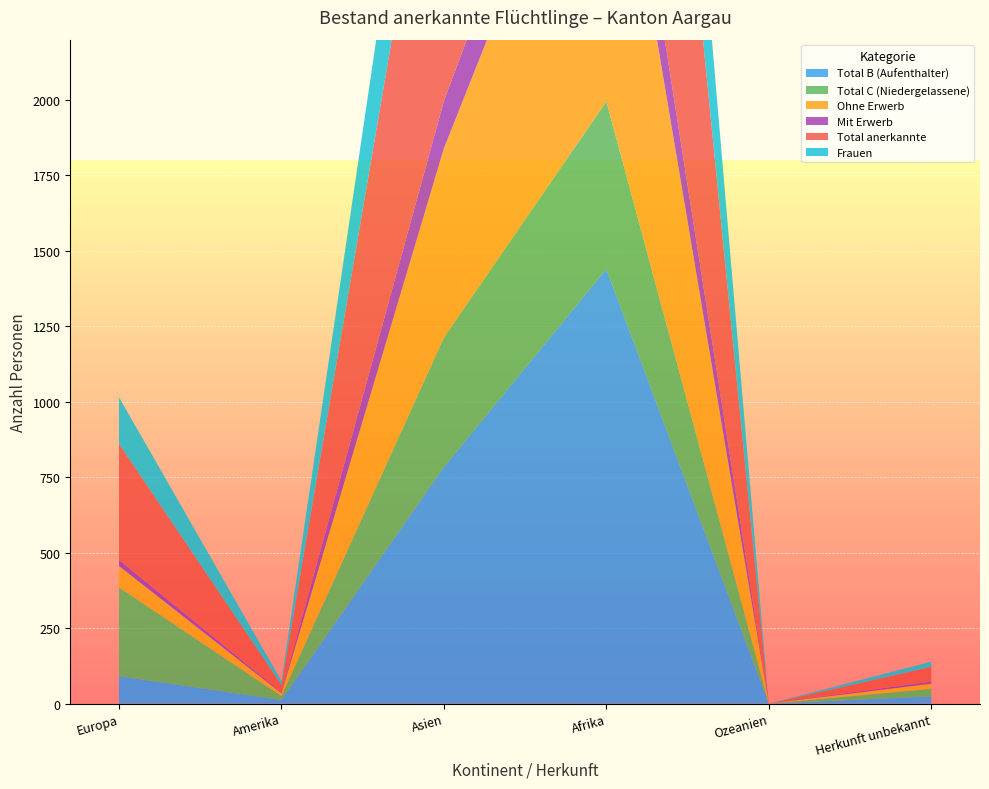

Reading left to right, transcribe all the data shown in this chart.

Total B (Aufenthalter): Europa=91	Amerika=12	Asien=784	Afrika=1440	Ozeanien=0	Herkunft unbekannt=24
Total C (Niedergelassene): Europa=294	Amerika=13	Asien=429	Afrika=555	Ozeanien=0	Herkunft unbekannt=25
Ohne Erwerb: Europa=71	Amerika=9	Asien=627	Afrika=1200	Ozeanien=0	Herkunft unbekannt=17
Mit Erwerb: Europa=20	Amerika=3	Asien=157	Afrika=240	Ozeanien=0	Herkunft unbekannt=7
Total anerkannte: Europa=385	Amerika=25	Asien=1213	Afrika=1995	Ozeanien=0	Herkunft unbekannt=49
Frauen: Europa=154	Amerika=13	Asien=507	Afrika=851	Ozeanien=0	Herkunft unbekannt=17